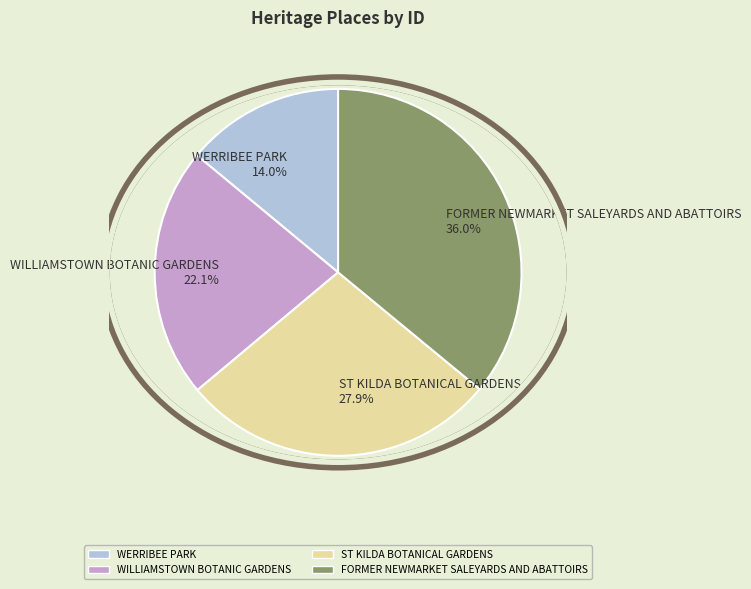

What percentage do FORMER NEWMARKET SALEYARDS AND ABATTOIRS and WERRIBEE PARK together represent?

50.0%